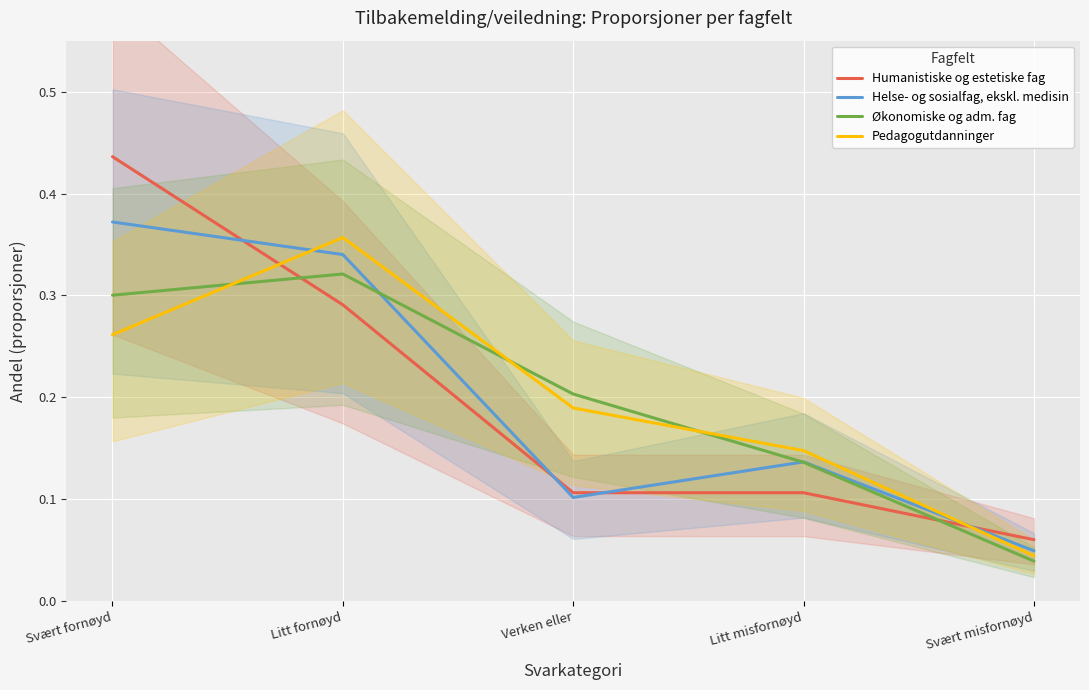

The value of Økonomiske og adm. fag at Verken eller is 0.1. True or false?

False